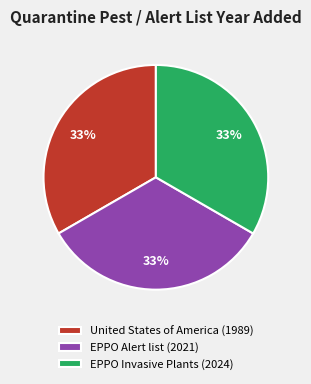

What is the ratio of the value at EPPO Alert list (2021) to the value at EPPO Invasive Plants (2024)?

1.0